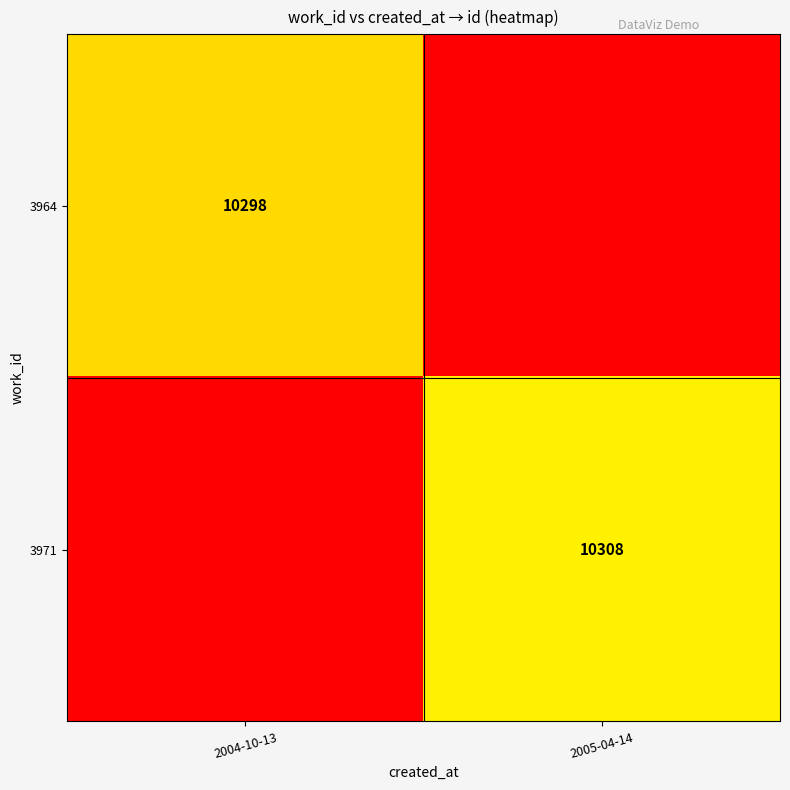

Is it true that 3964 equals 10298 at 2004-10-13?

True